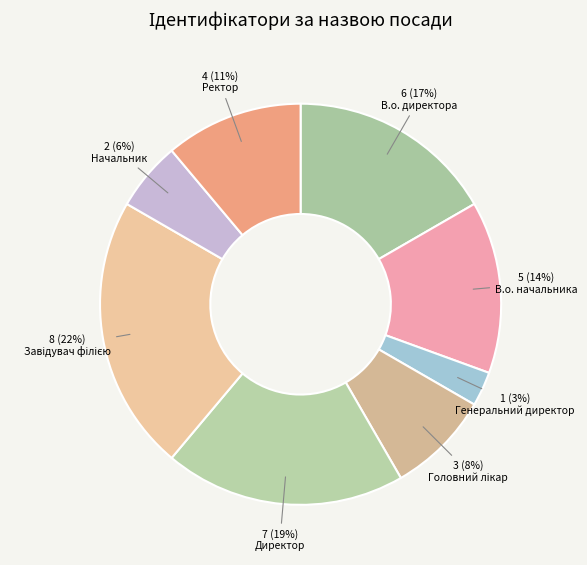

How much of the chart is everything except Головний лікар?

91.7%